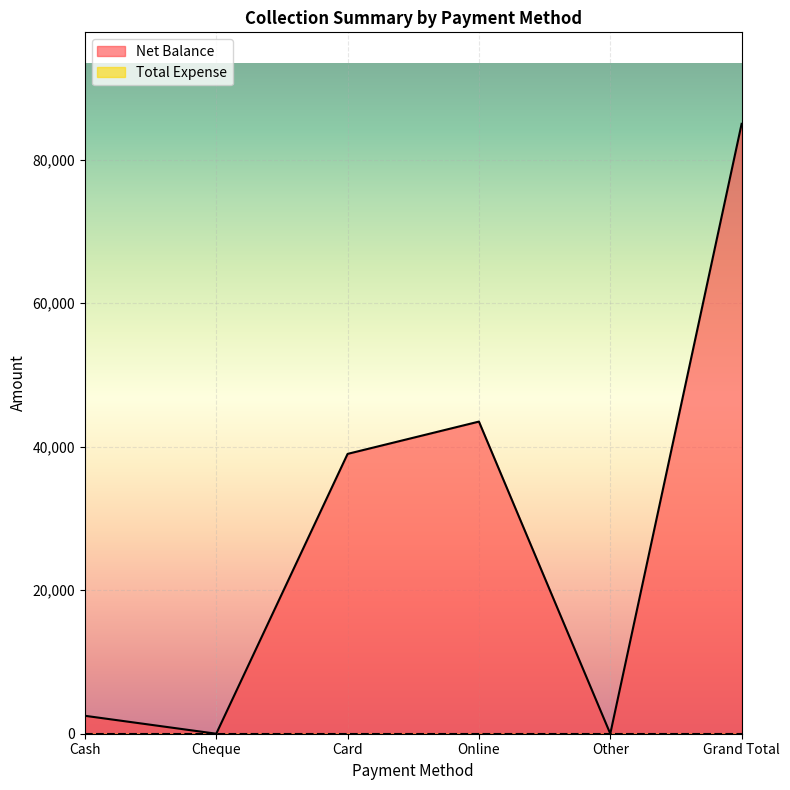

Is it true that the value at Card is 39000?

True